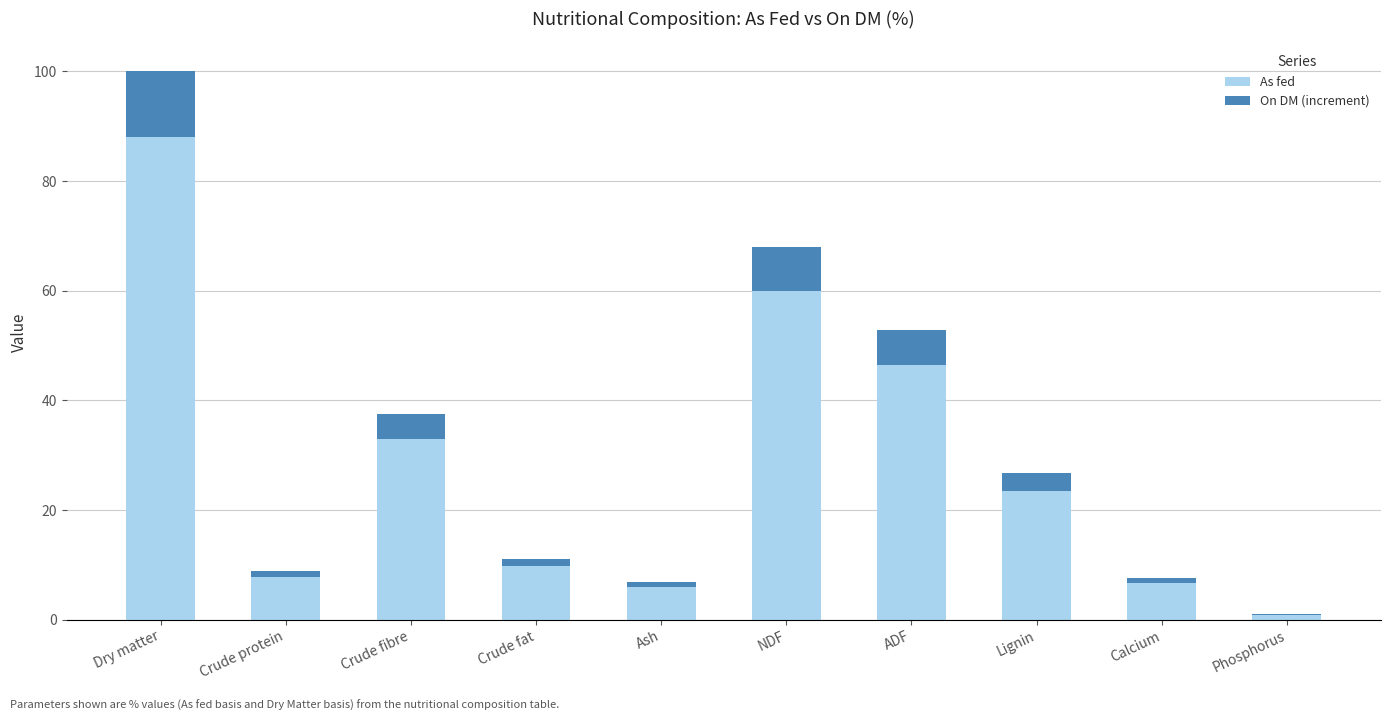

At which label does As fed reach its peak?

Dry matter